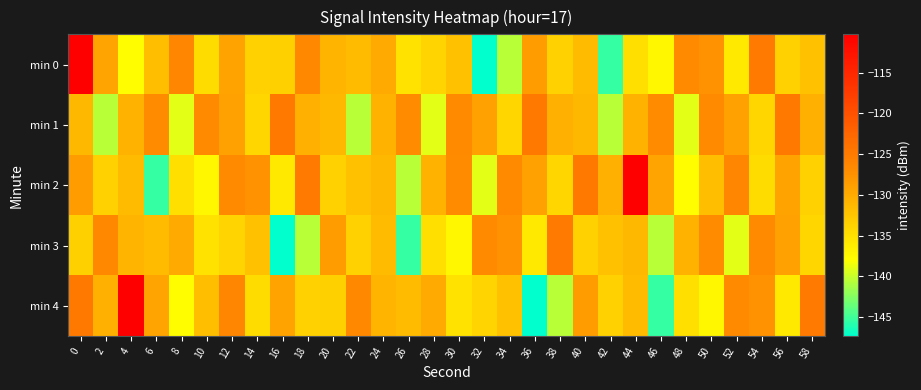

Which series has the largest range (max minus min)?

min 0